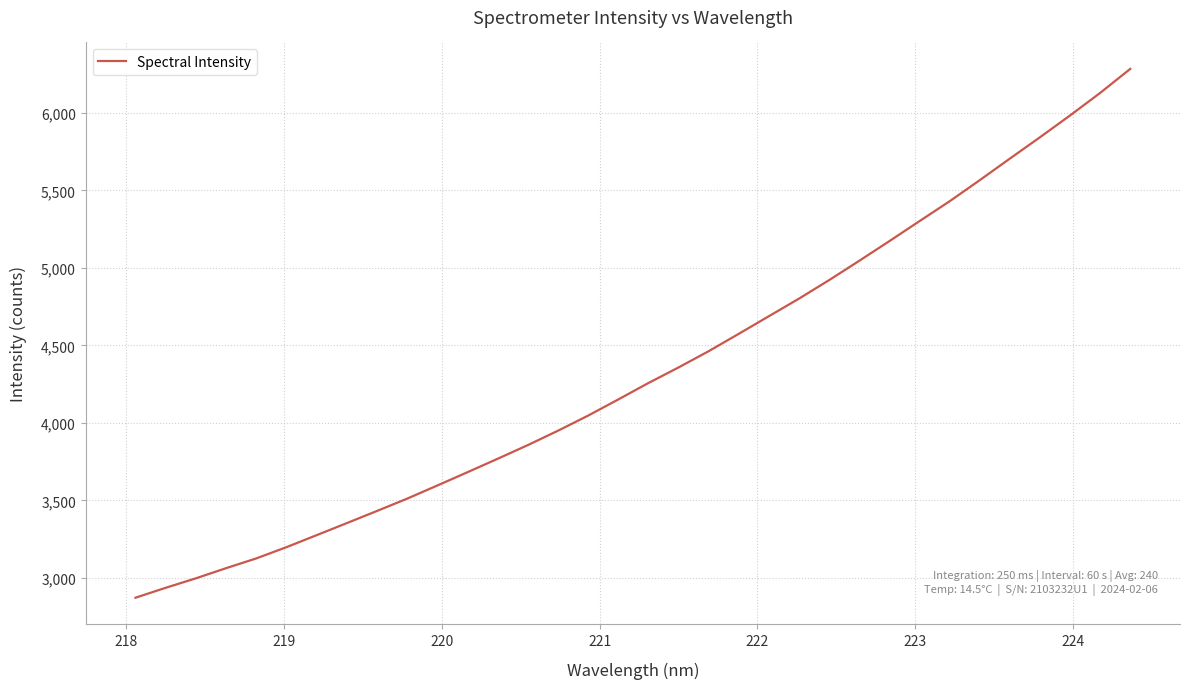

How many lines are shown in the chart?

1